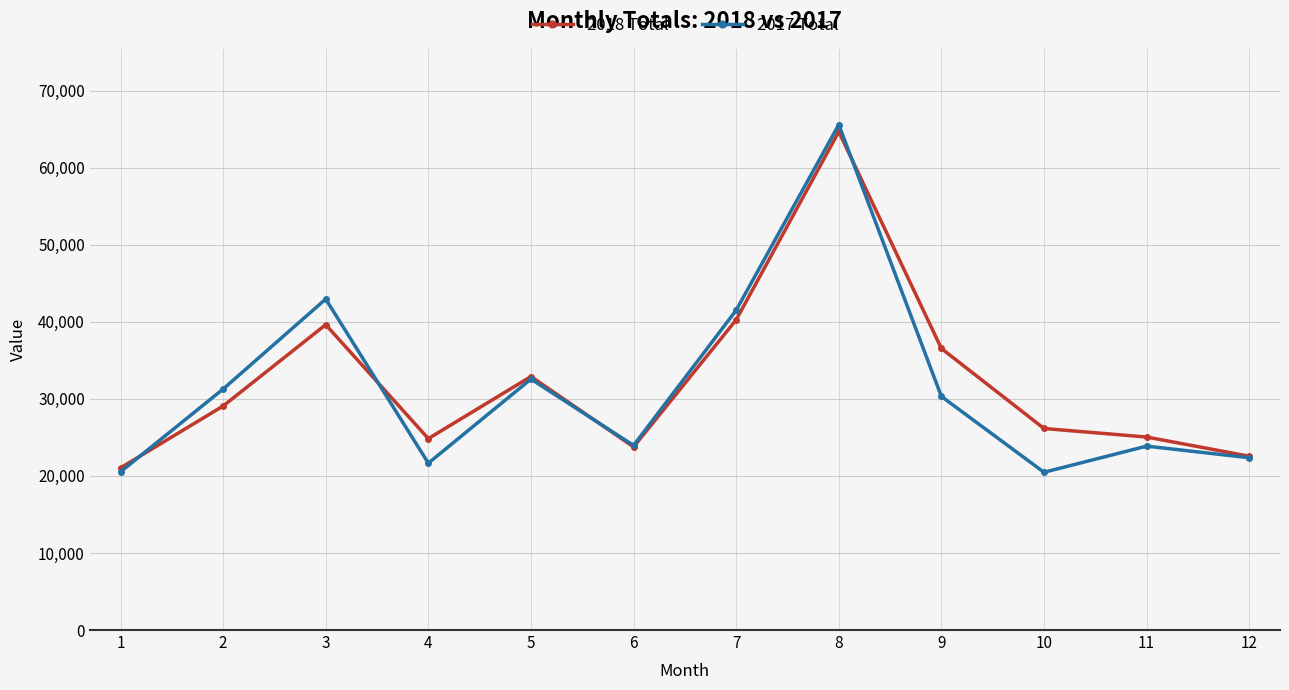

Is it true that 2018 Total equals 16042 at 4?

False